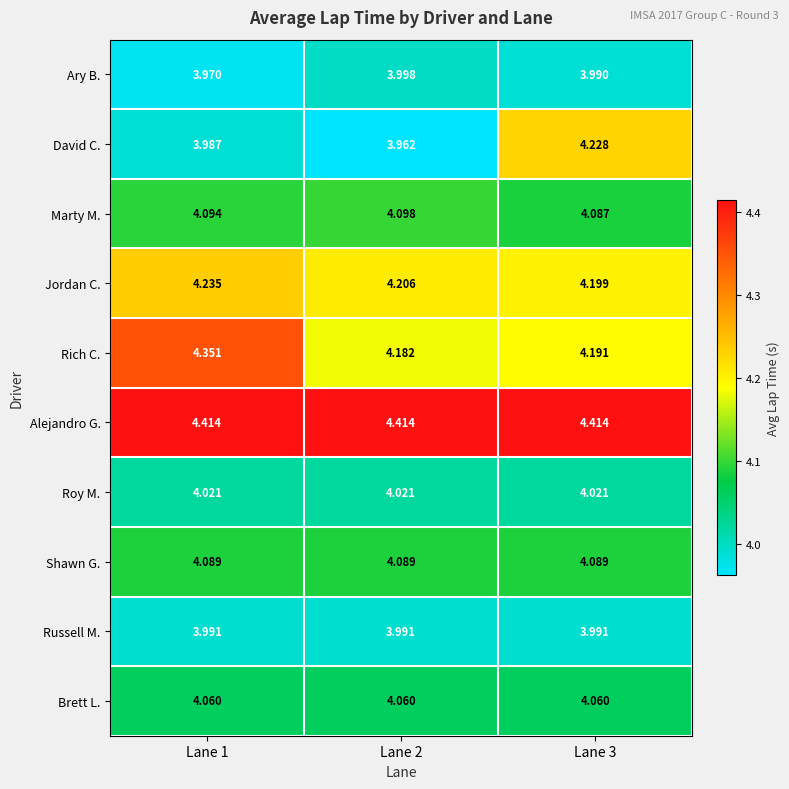

Between Lane 1 and Lane 2, which series saw the biggest shift?

Rich C.